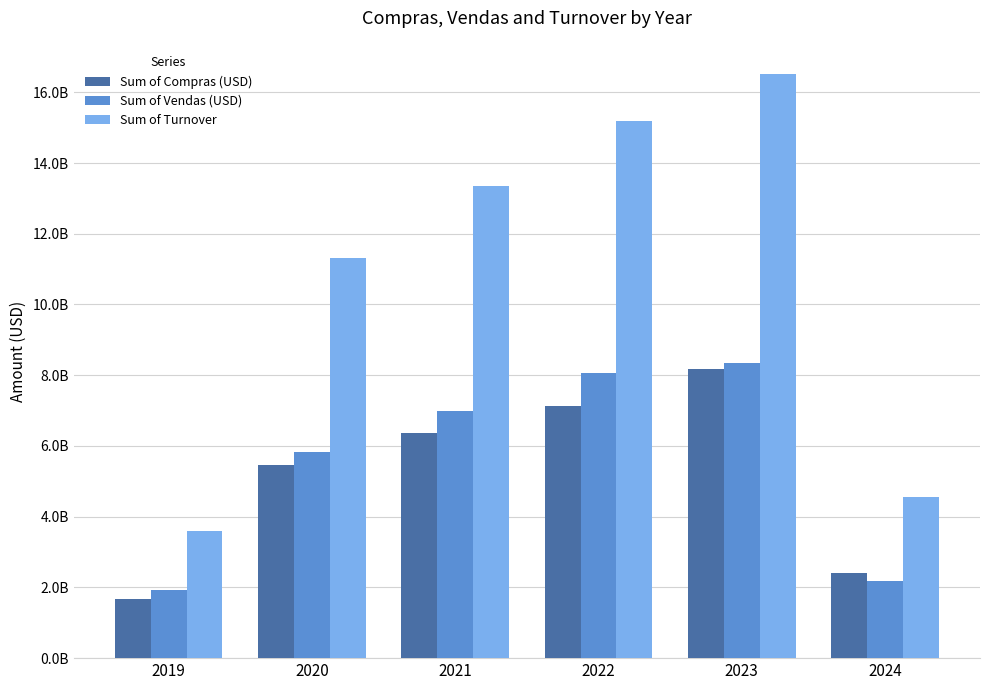

Which label corresponds to the smallest value in the chart?

2019